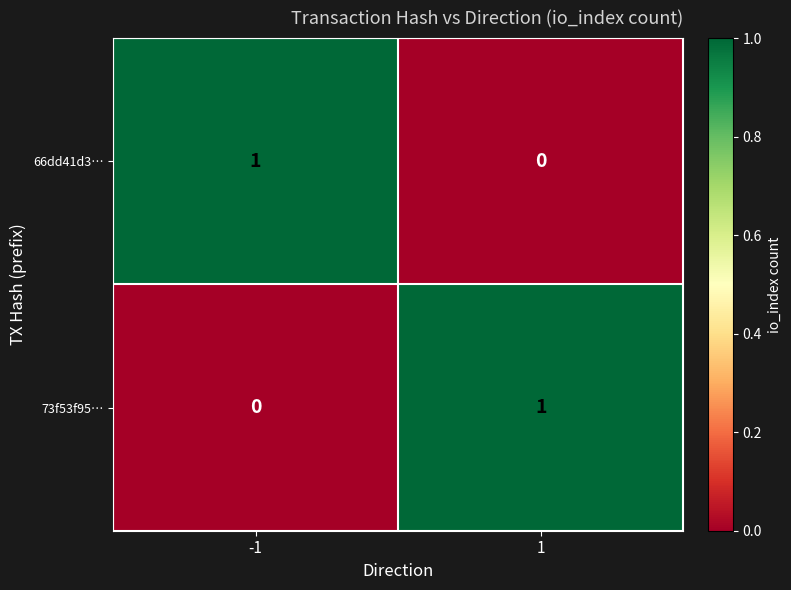

Is the value of 73f53f95… at -1 greater than the value of 66dd41d3… at -1?

No